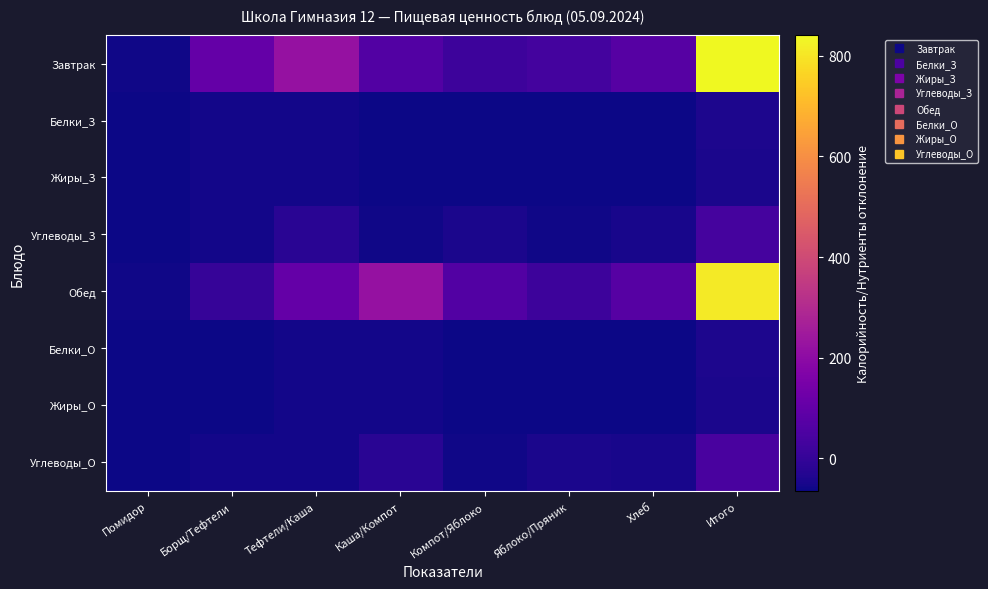

Which has a higher value, Яблоко/Пряник or Помидор?

Яблоко/Пряник